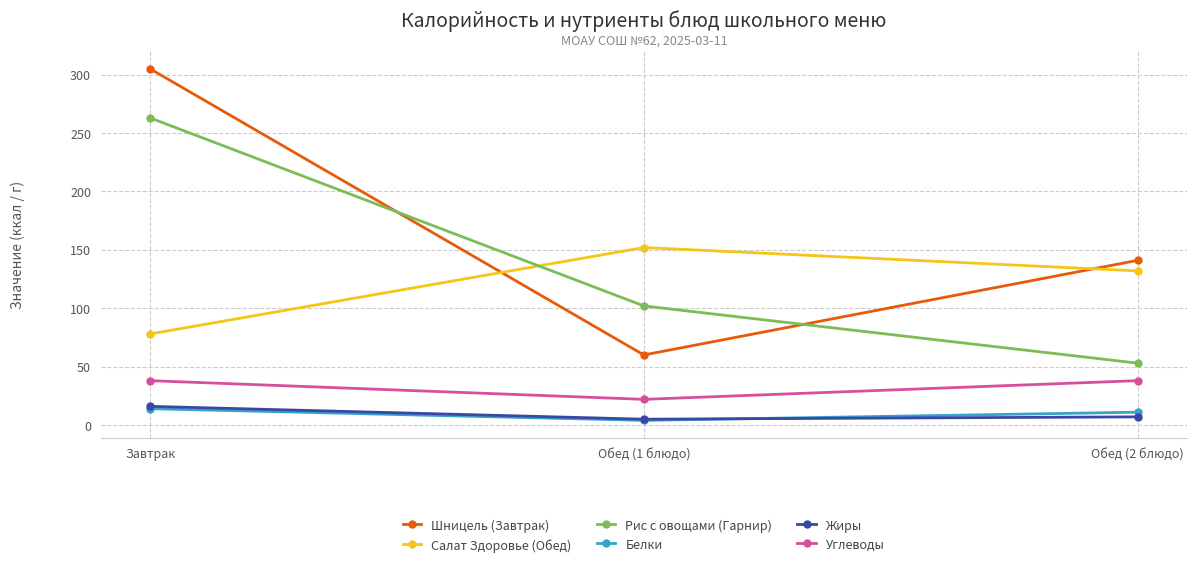

Reading left to right, list all the values displayed in this chart.

Шницель (Завтрак): 305	60	141
Салат Здоровье (Обед): 78	152	132
Рис с овощами (Гарнир): 263	102	53
Белки: 14	4	11
Жиры: 16	5	7
Углеводы: 38	22	38